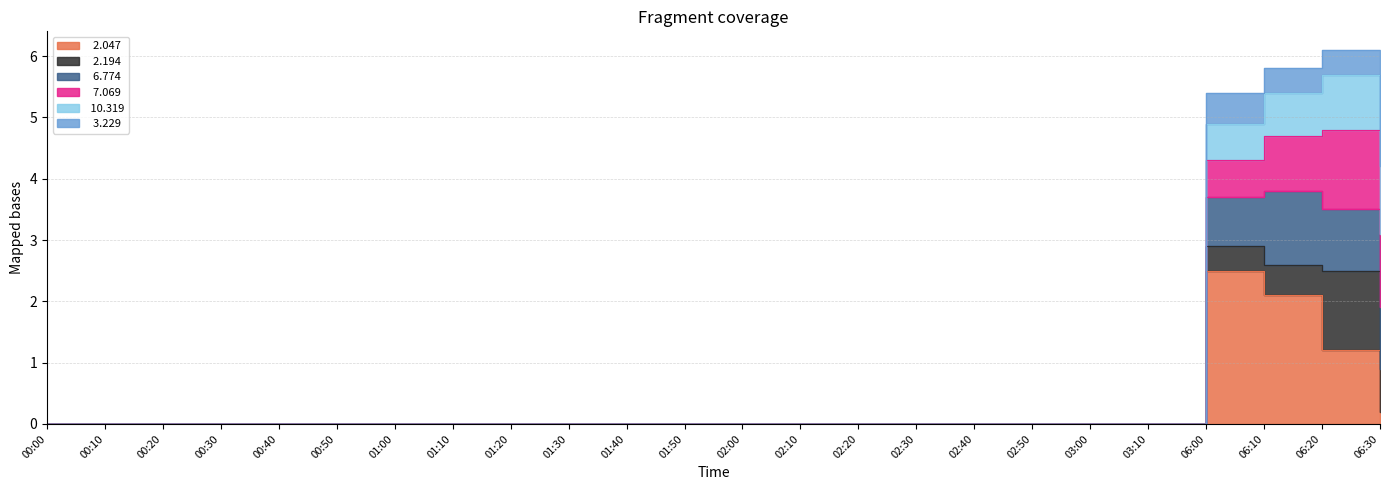

Is the value of   2.194 at 06:20 greater than the value of   6.774 at 00:20?

Yes